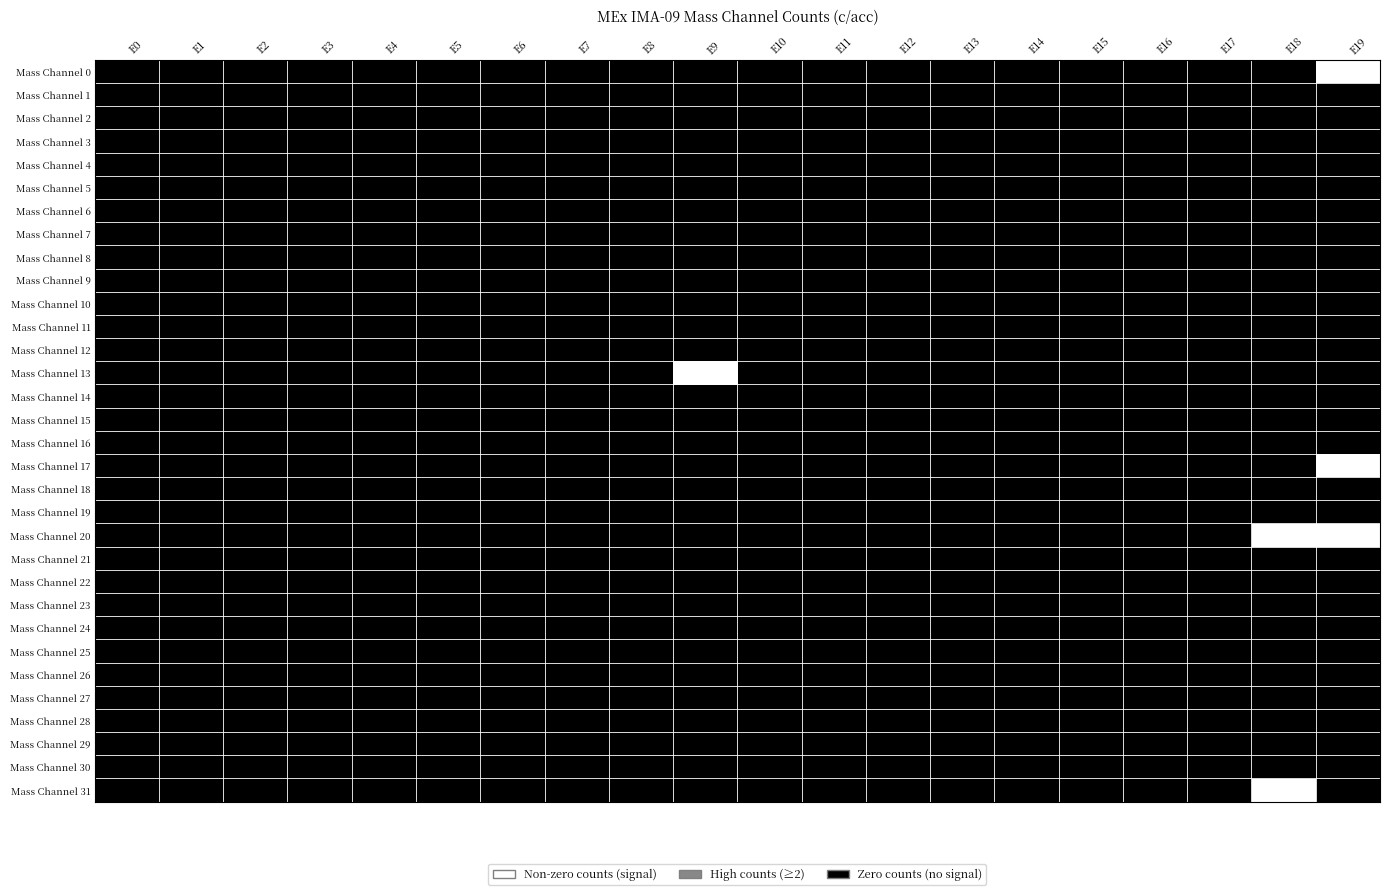

Rank the series at E10 from highest to lowest value.

Mass Channel 0, Mass Channel 1, Mass Channel 2, Mass Channel 3, Mass Channel 4, Mass Channel 5, Mass Channel 6, Mass Channel 7, Mass Channel 8, Mass Channel 9, Mass Channel 10, Mass Channel 11, Mass Channel 12, Mass Channel 13, Mass Channel 14, Mass Channel 15, Mass Channel 16, Mass Channel 17, Mass Channel 18, Mass Channel 19, Mass Channel 20, Mass Channel 21, Mass Channel 22, Mass Channel 23, Mass Channel 24, Mass Channel 25, Mass Channel 26, Mass Channel 27, Mass Channel 28, Mass Channel 29, Mass Channel 30, Mass Channel 31